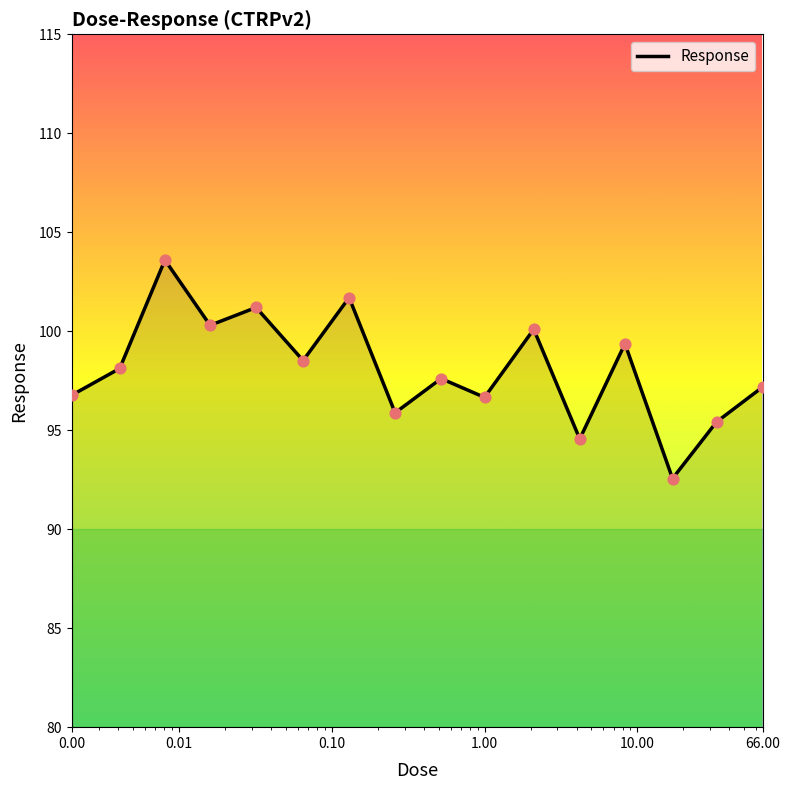

What is the maximum value shown in the chart?

103.6